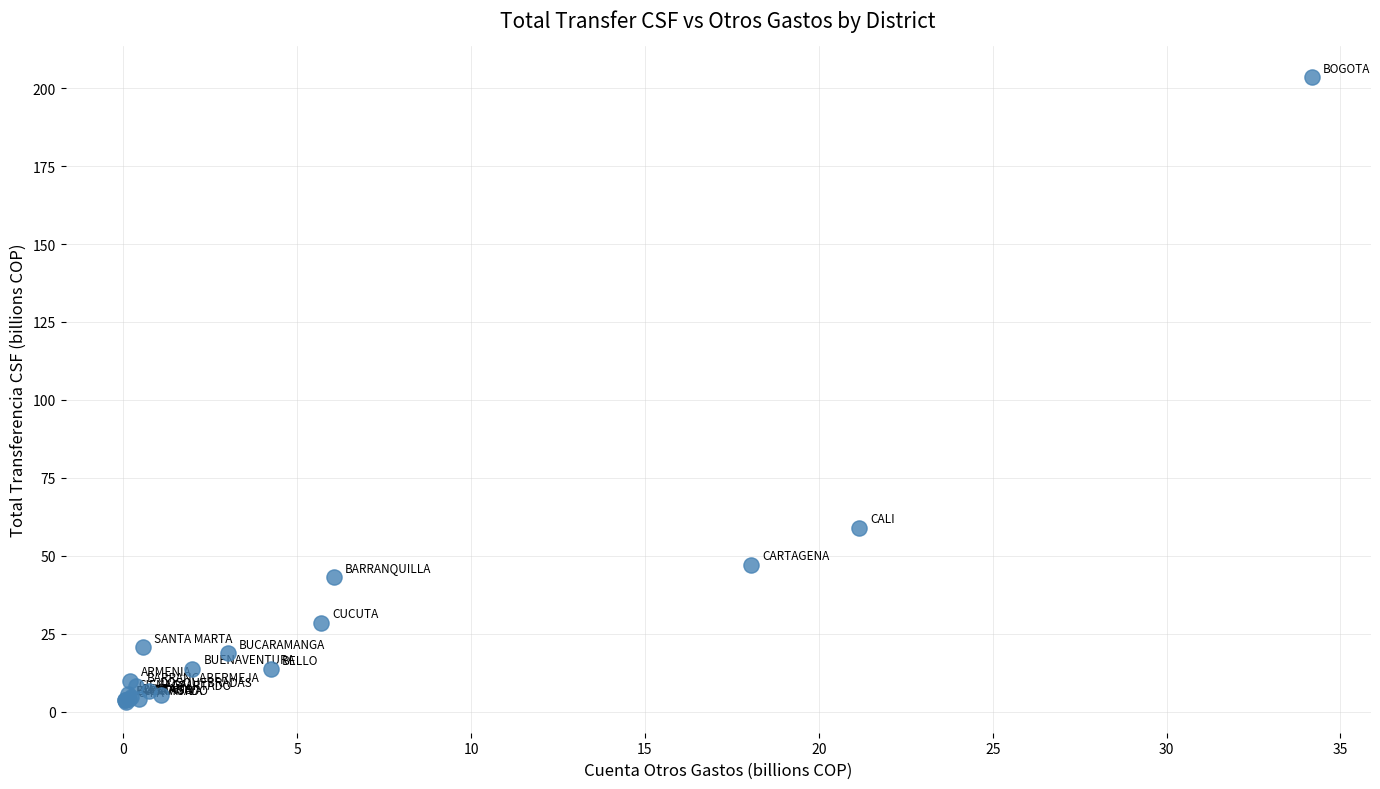

What Y value in the scatter plot is closest to 103?

58.9